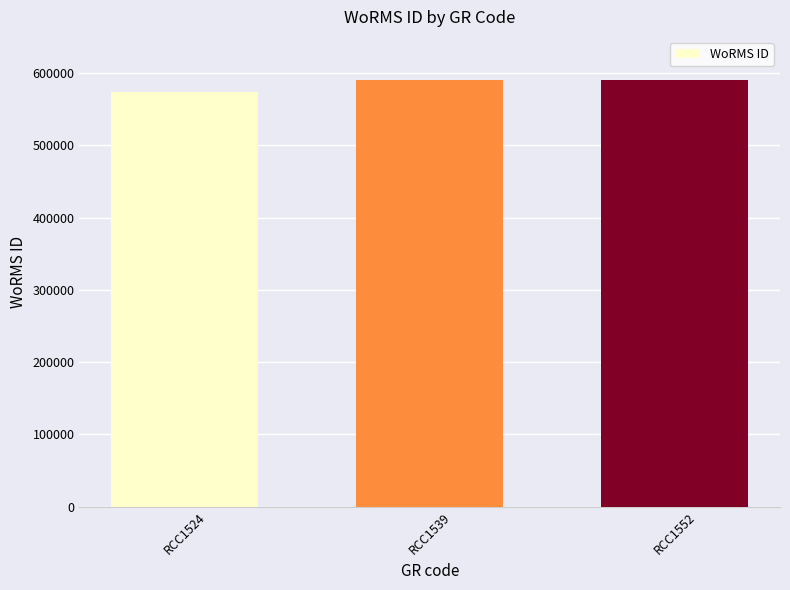

Reading left to right, what are all the values shown in this chart?

573929	590557	590557